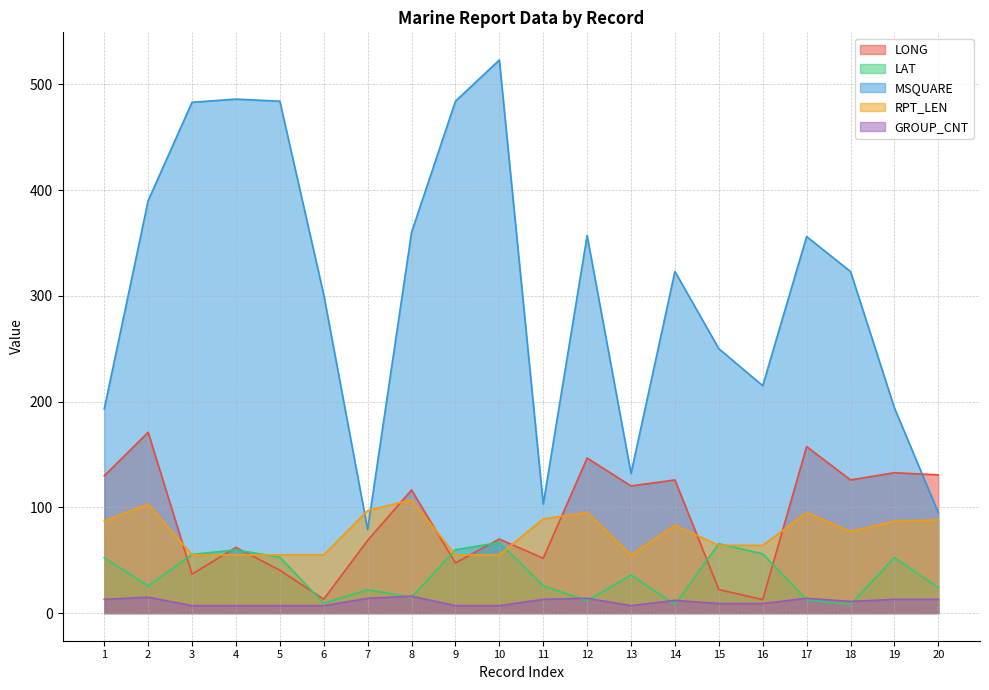

True or false: RPT_LEN and GROUP_CNT cross at least once.

False